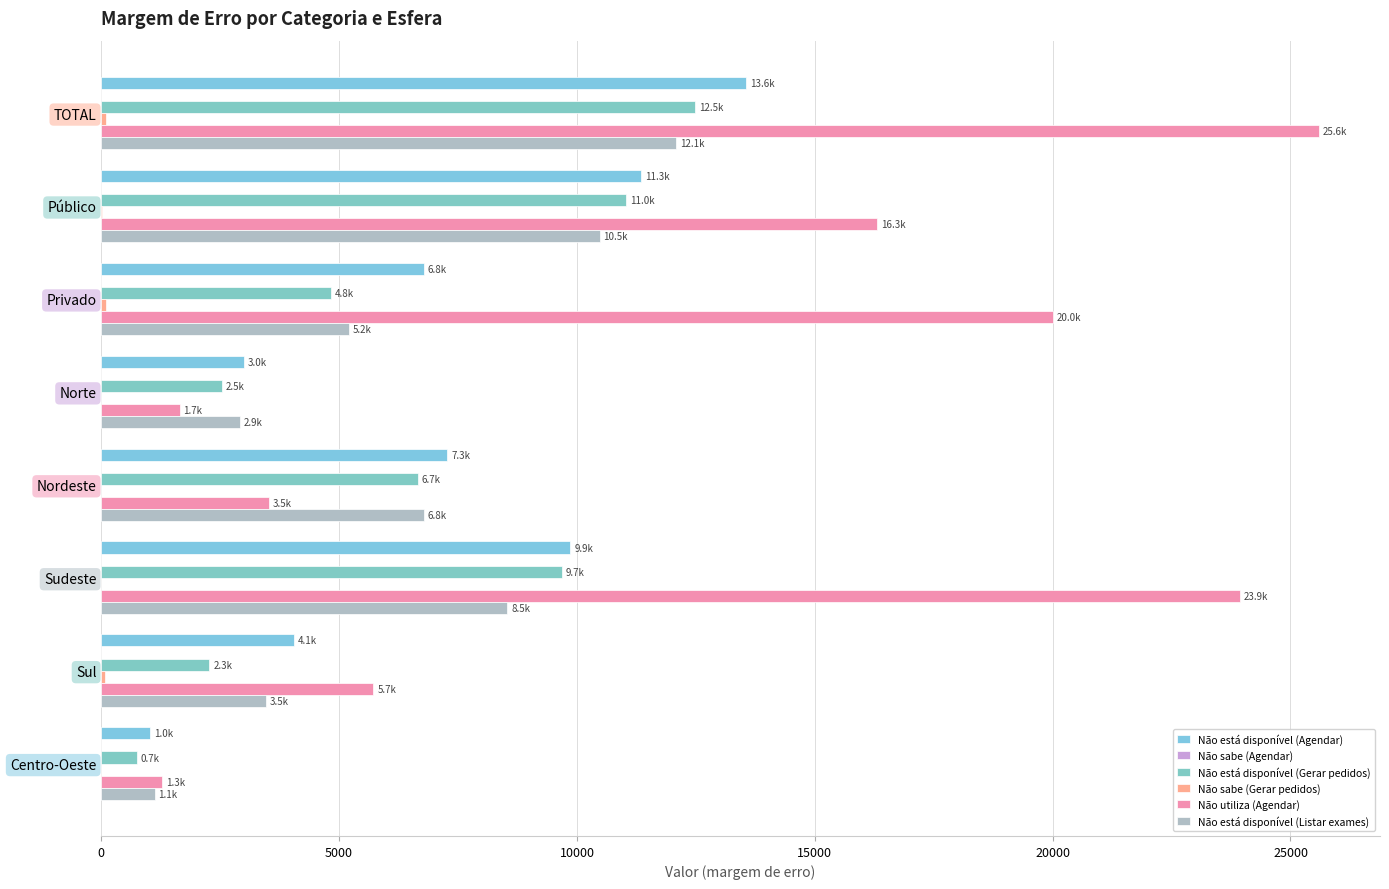

Which series has the largest total across all categories?

Não utiliza (Agendar)